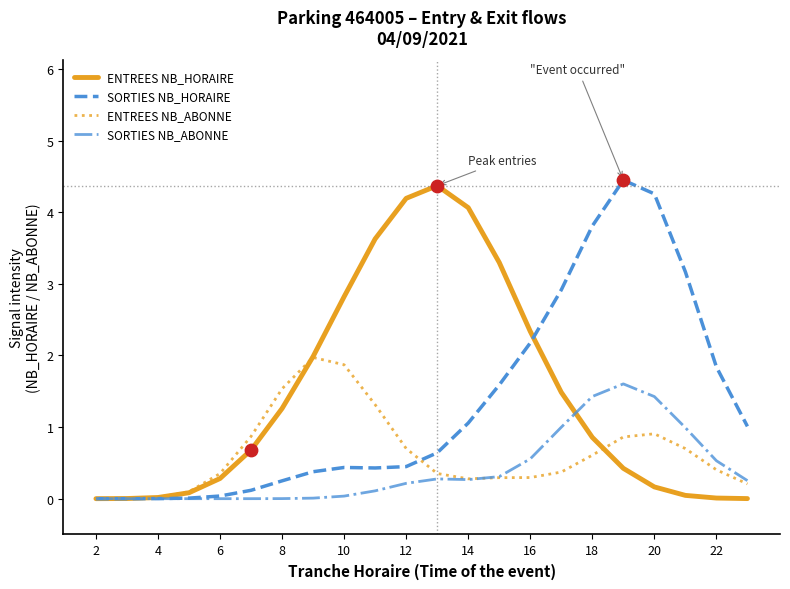

Is it true that SORTIES NB_HORAIRE equals 5.5 at 18?

False